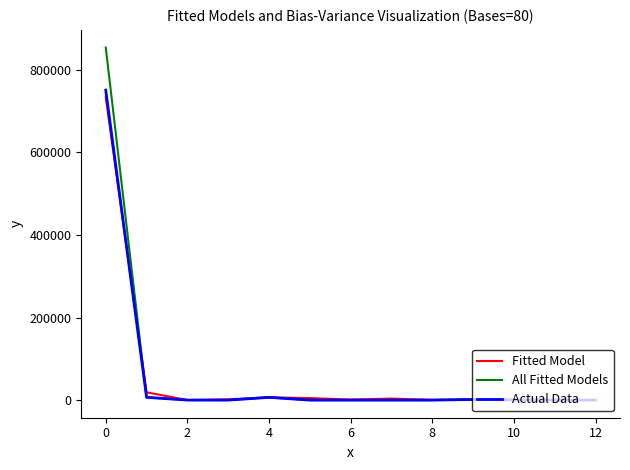

What are all the series names shown in the legend?

Fitted Model, All Fitted Models, Actual Data